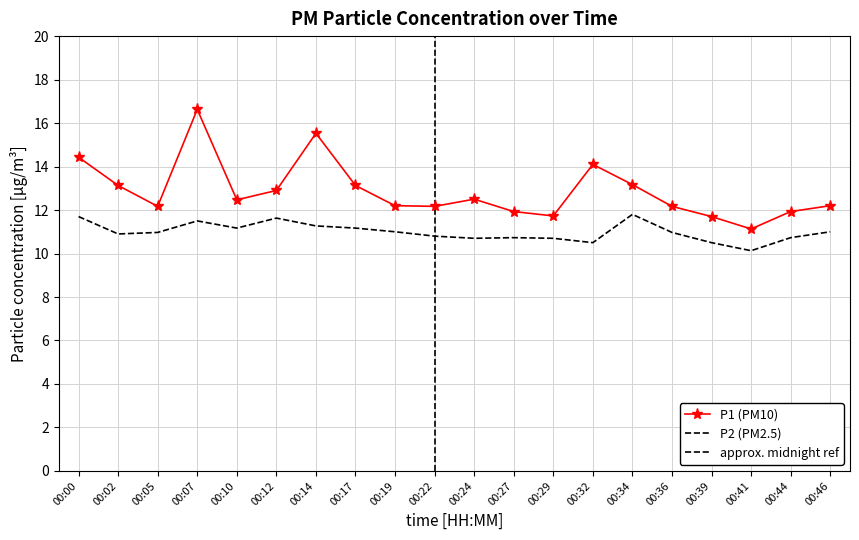

At which label does P2 reach its minimum?

00:41